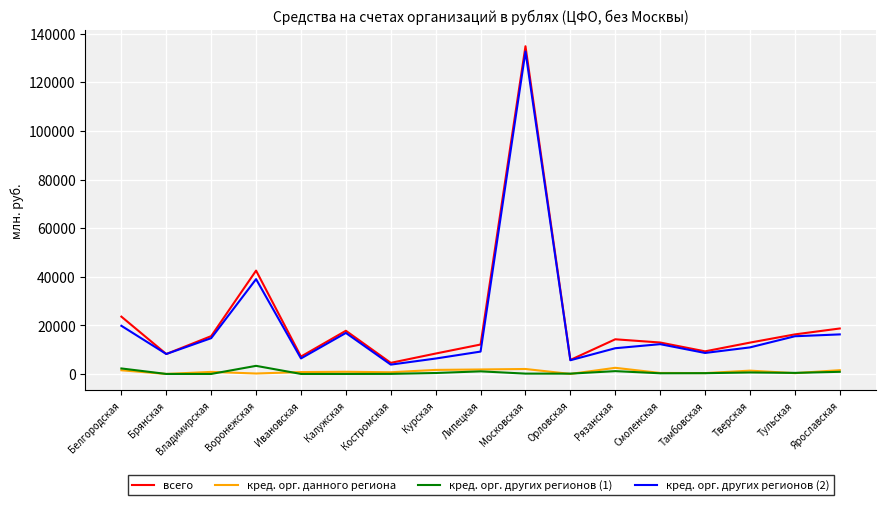

What is the difference between the highest and lowest values at Рязанская?

13104